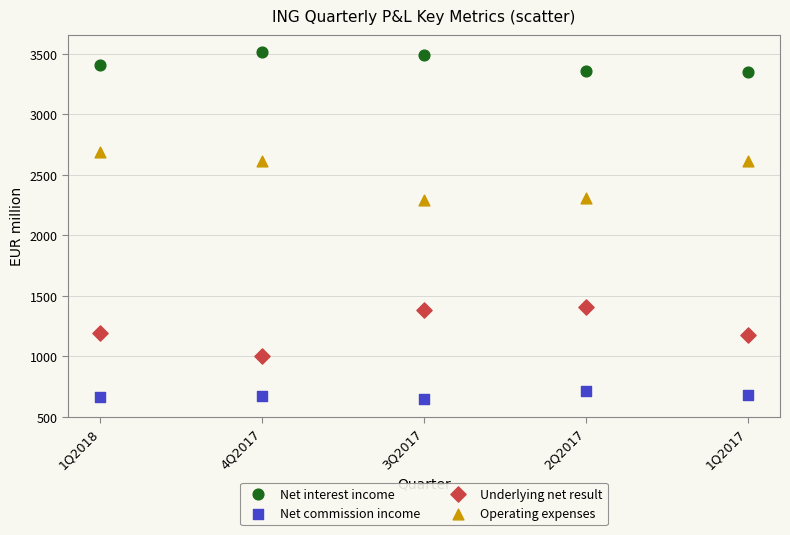

Across all data points, what is the range of X values (max minus min)?

4.0